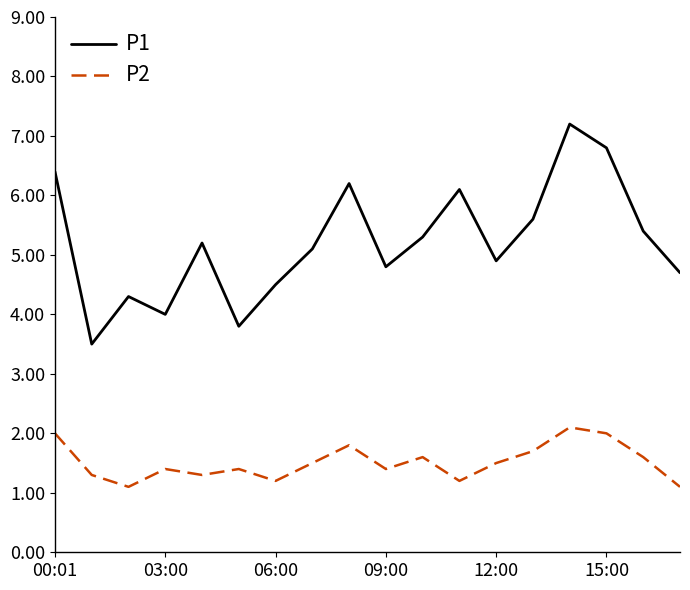

True or false: P1 and P2 intersect in this chart.

False